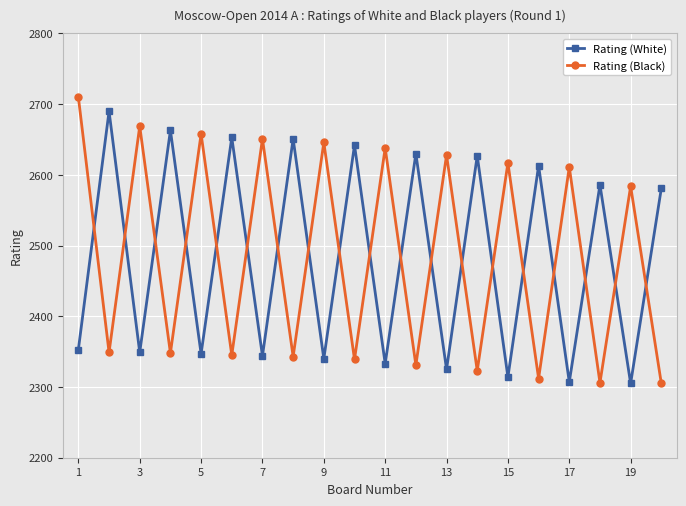

What is the highest value of the Rating (White) series?

2690